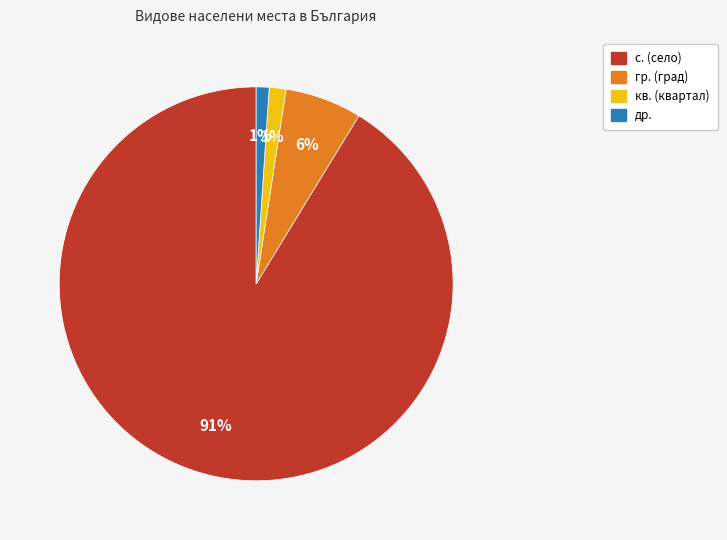

To the nearest percent, what portion does кв. (квартал) represent?

1%